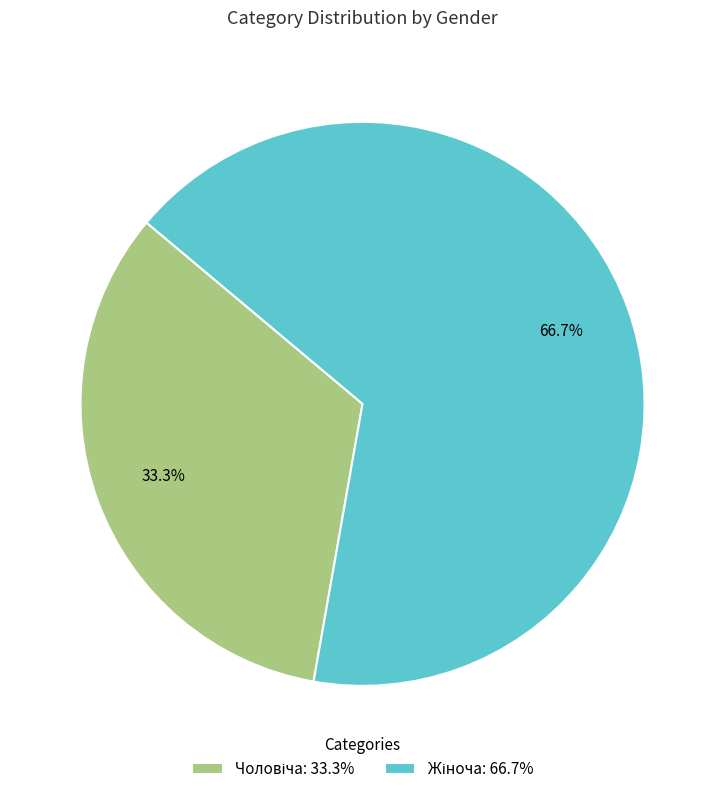

Does any single category account for the majority?

Yes